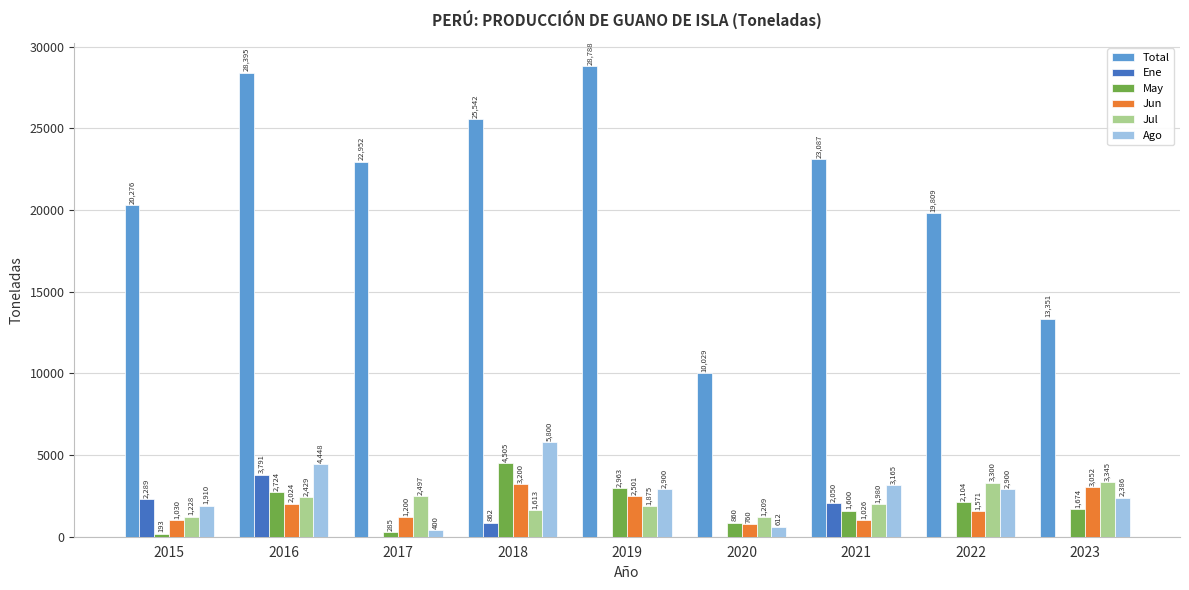

Which series changed the most between 2017 and 2019?

Total